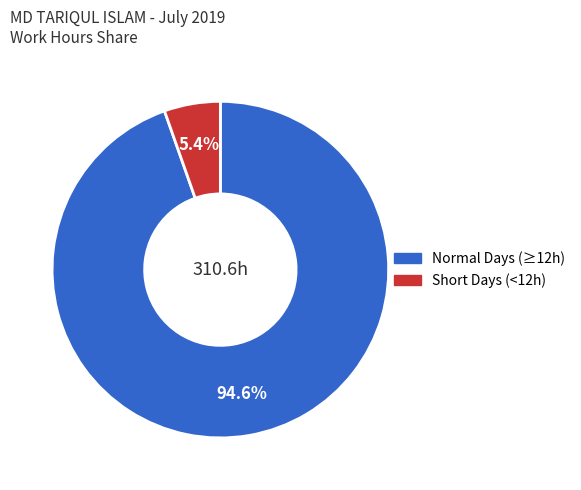

Is there any slice that represents more than half of the pie?

Yes